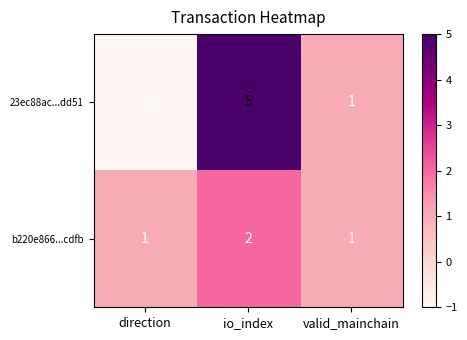

The 23ec88ac...dd51 series shows 1 at valid_mainchain. True or false?

True